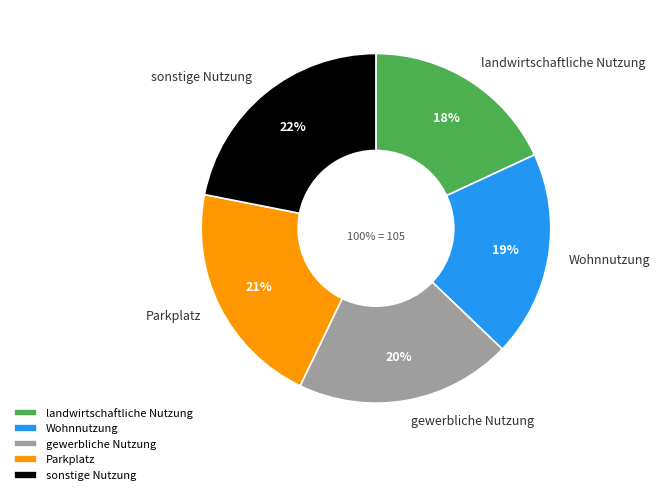

To the nearest percent, what is the difference between the sonstige Nutzung and gewerbliche Nutzung slice percentages?

2%